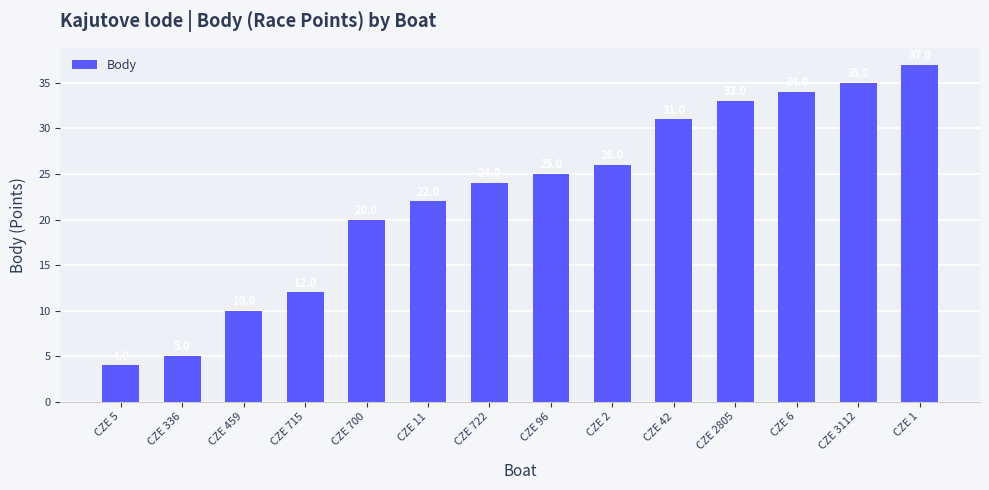

List the labels in order of value, largest first.

CZE 1, CZE 3112, CZE 6, CZE 2805, CZE 42, CZE 2, CZE 96, CZE 722, CZE 11, CZE 700, CZE 715, CZE 459, CZE 336, CZE 5